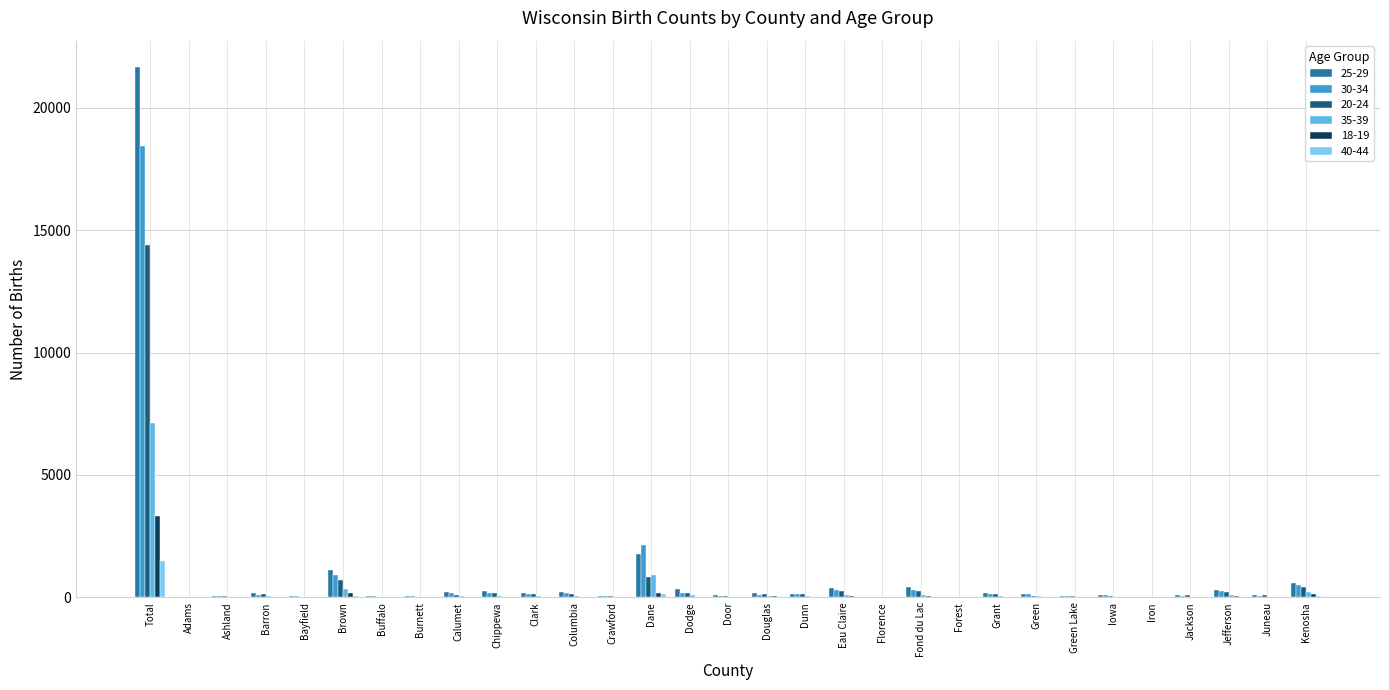

List the labels in order of 25-29 value, largest first.

Total, Dane, Brown, Kenosha, Fond du Lac, Eau Claire, Dodge, Jefferson, Chippewa, Columbia, Calumet, Clark, Barron, Grant, Douglas, Dunn, Green, Iowa, Jackson, Juneau, Door, Green Lake, Buffalo, Crawford, Ashland, Burnett, Bayfield, Adams, Forest, Iron, Florence